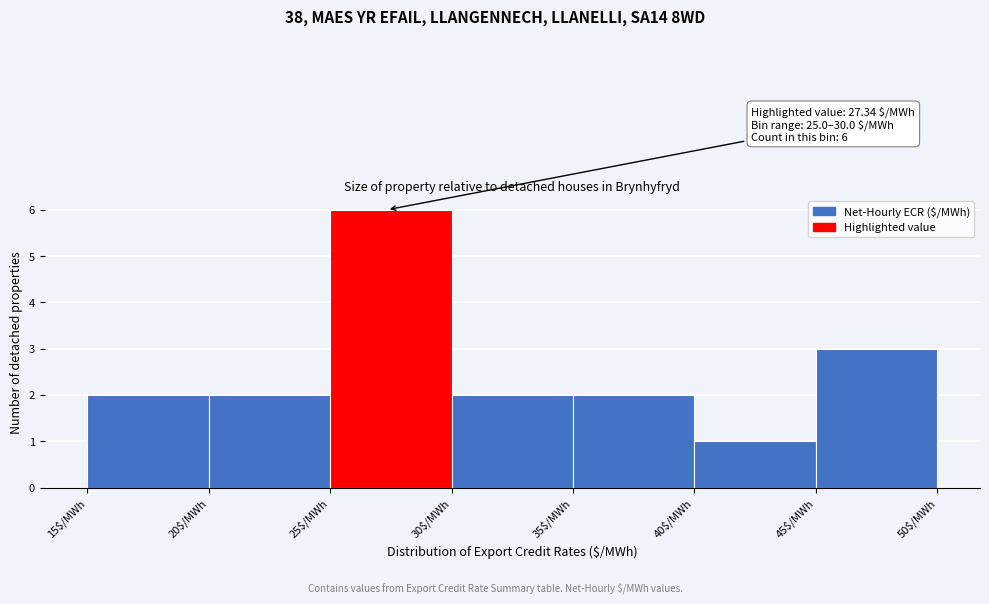

Which range on the x-axis has the tallest bar?

25 to 30